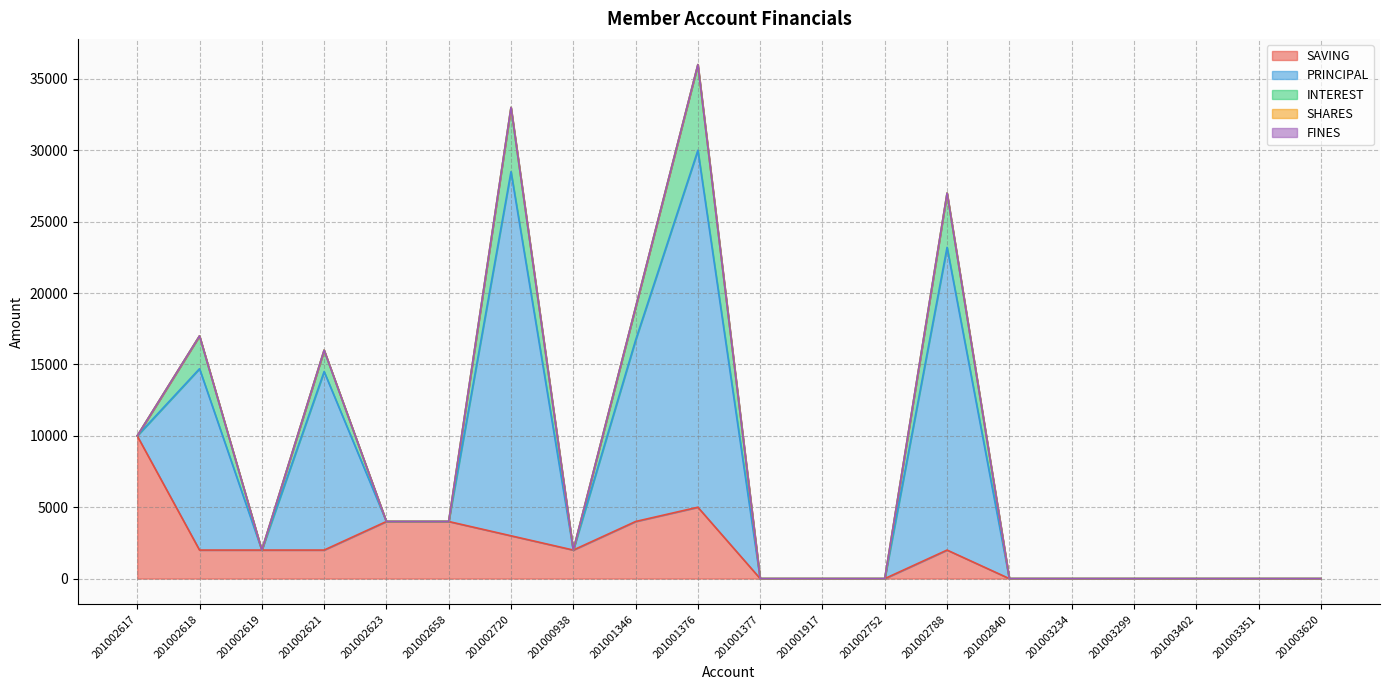

The INTEREST series shows -3009 at 201001377. True or false?

False